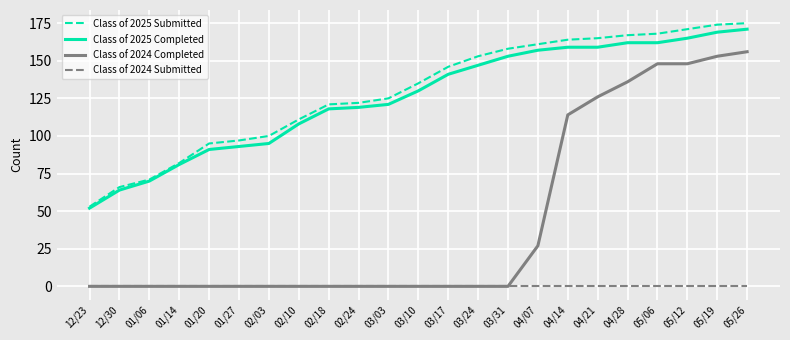

Is the value of Class of 2024 Completed at 04/28 greater than the value of Class of 2025 Completed at 01/06?

Yes